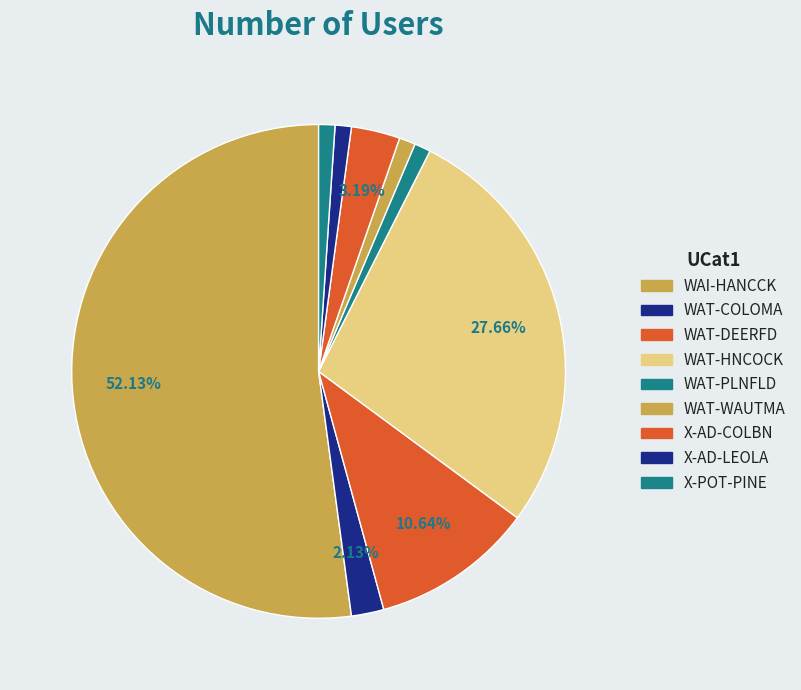

Rank the categories by value from lowest to highest.

WAT-PLNFLD, WAT-WAUTMA, X-AD-LEOLA, X-POT-PINE, WAT-COLOMA, X-AD-COLBN, WAT-DEERFD, WAT-HNCOCK, WAI-HANCCK